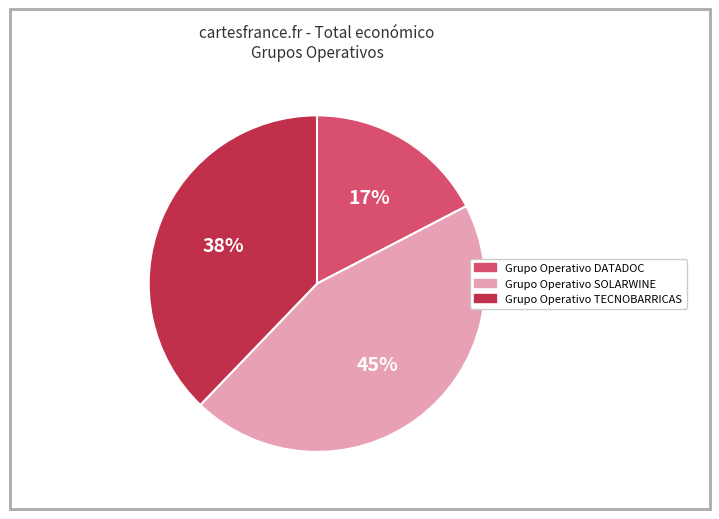

Does Grupo Operativo SOLARWINE represent more than half of the total?

No